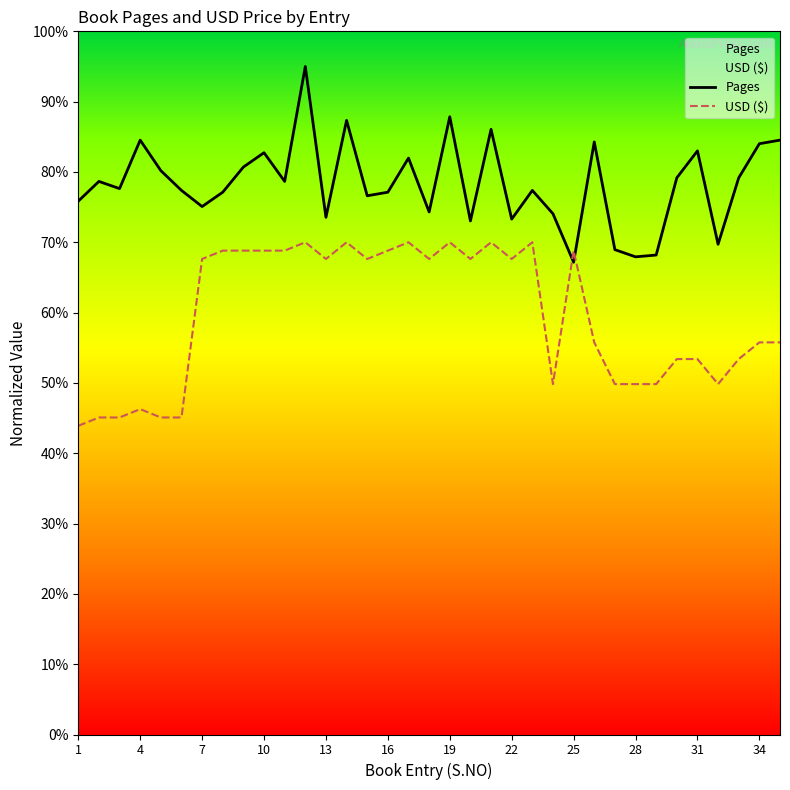

Which series contains the highest Y value?

Pages